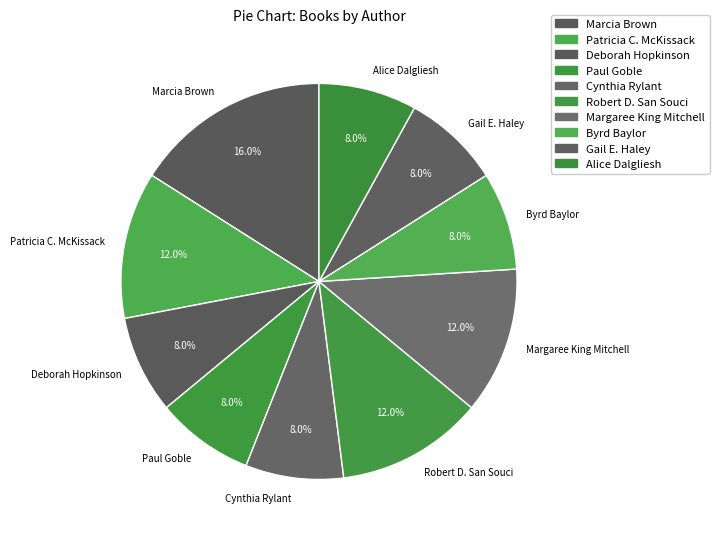

Approximately how many times larger is the value at Byrd Baylor compared to Alice Dalgliesh?

1.0